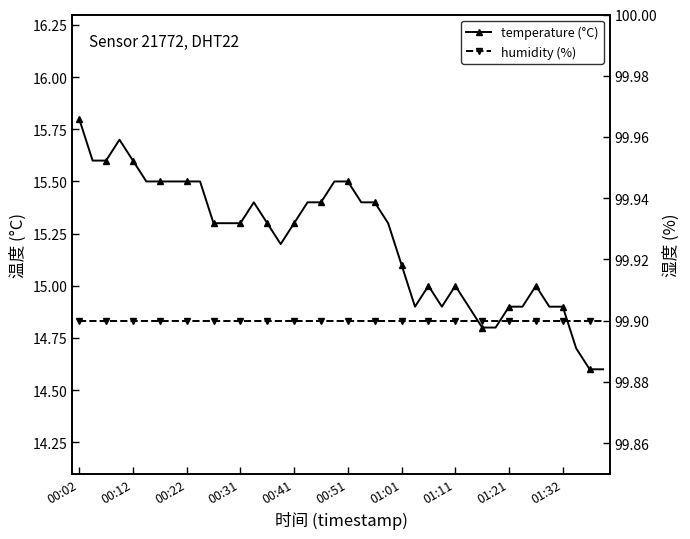

True or false: humidity (%) has more than 1 points higher than both neighbors.

False